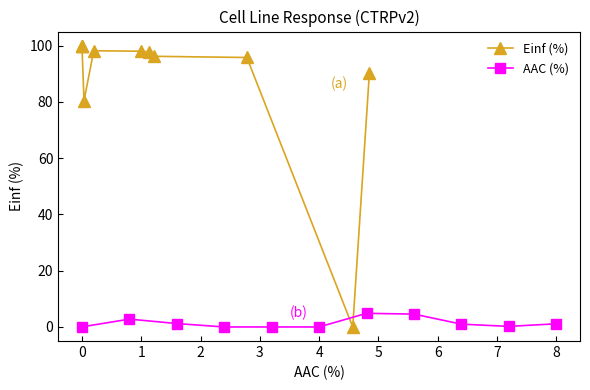

What is the highest value of the AAC (%) series?

4.8